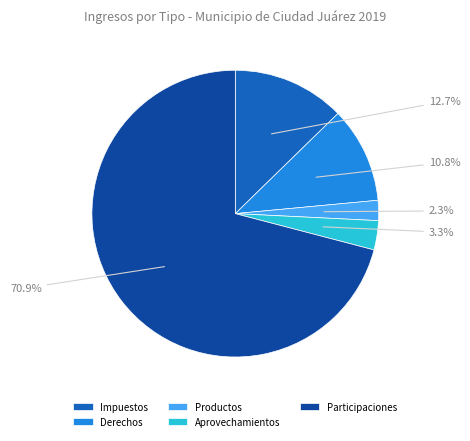

Is it true that Aprovechamientos is 3% of the pie?

True